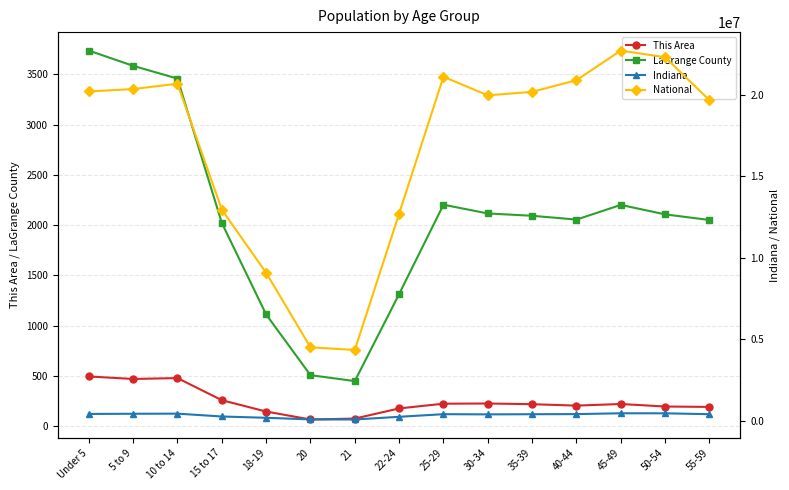

True or false: LaGrange County and National cross at least once.

False